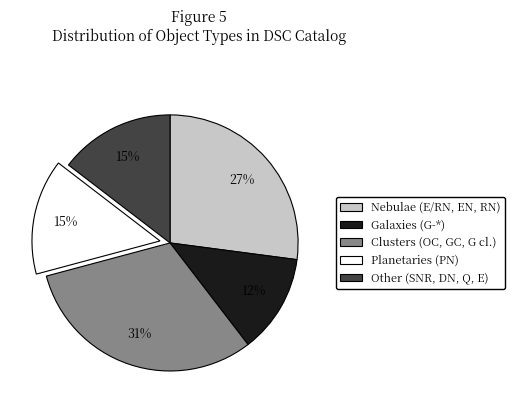

Is there a majority slice in this chart?

No